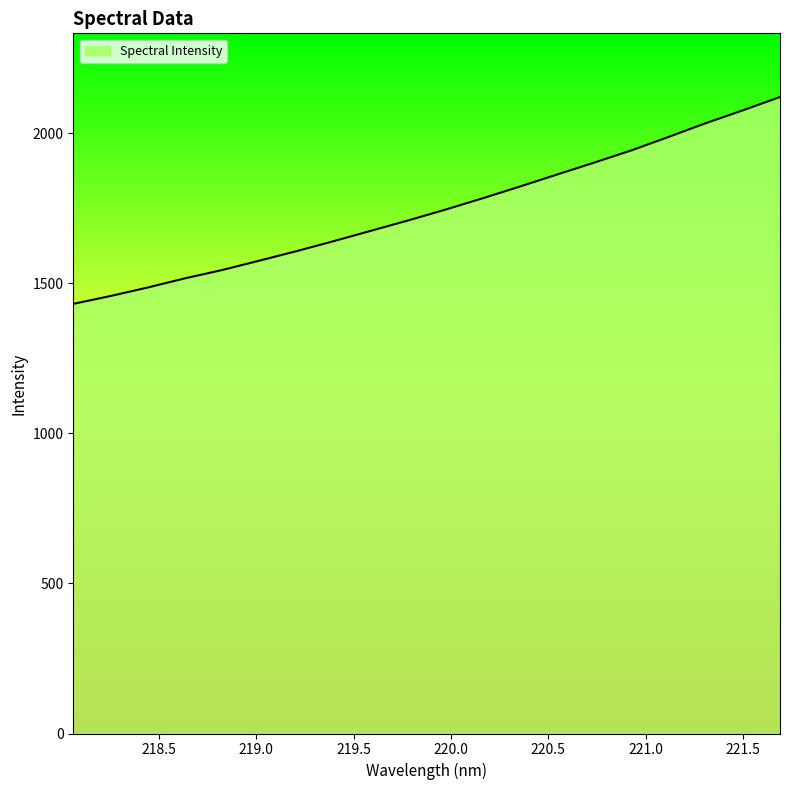

What is the maximum value shown in the chart?

2120.7